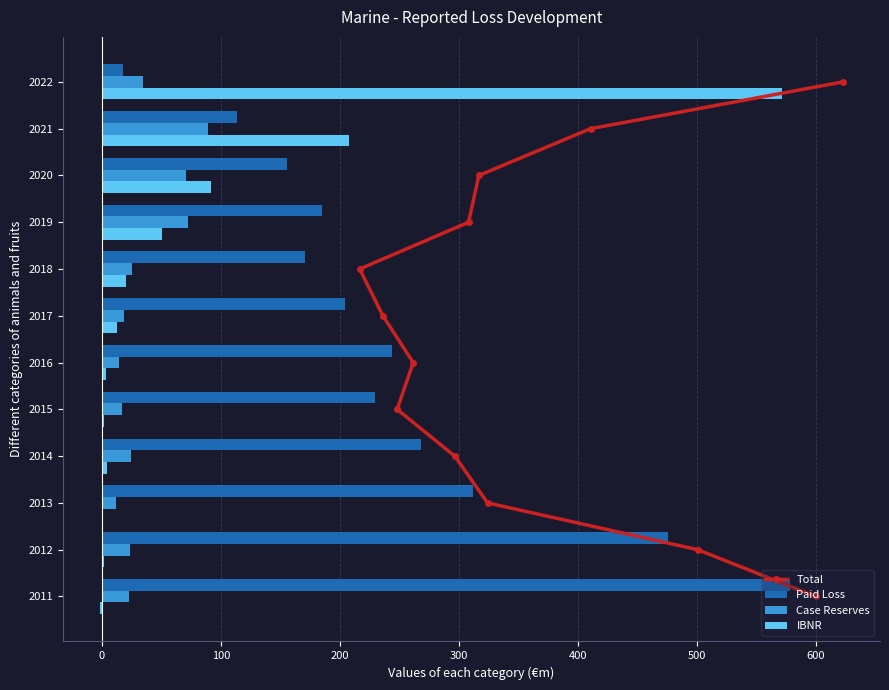

The value of Paid Loss at 2021 is 113.6. True or false?

True